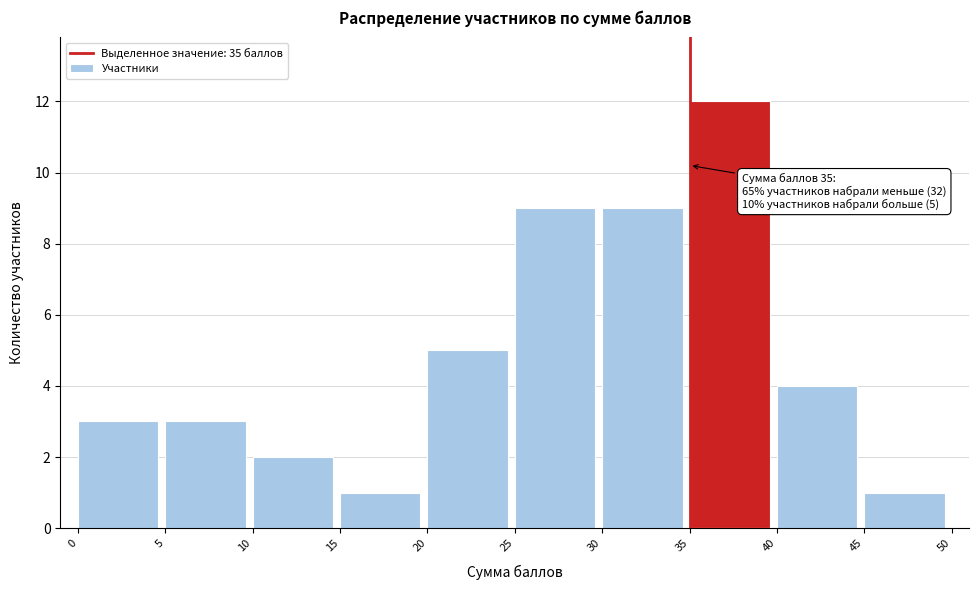

Over which range of the x-axis is the bar tallest?

35 to 40